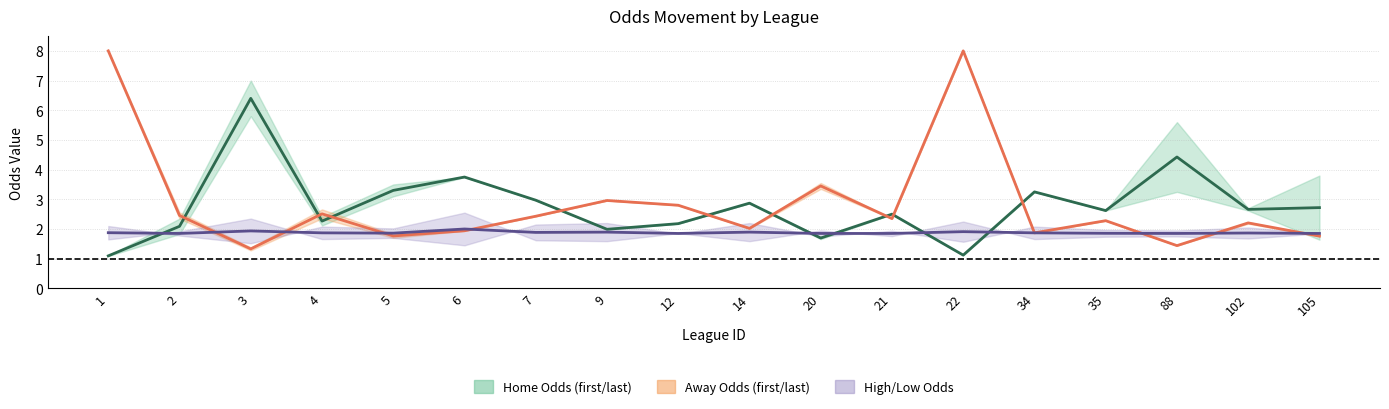

Where is the first local maximum for first_home?

3